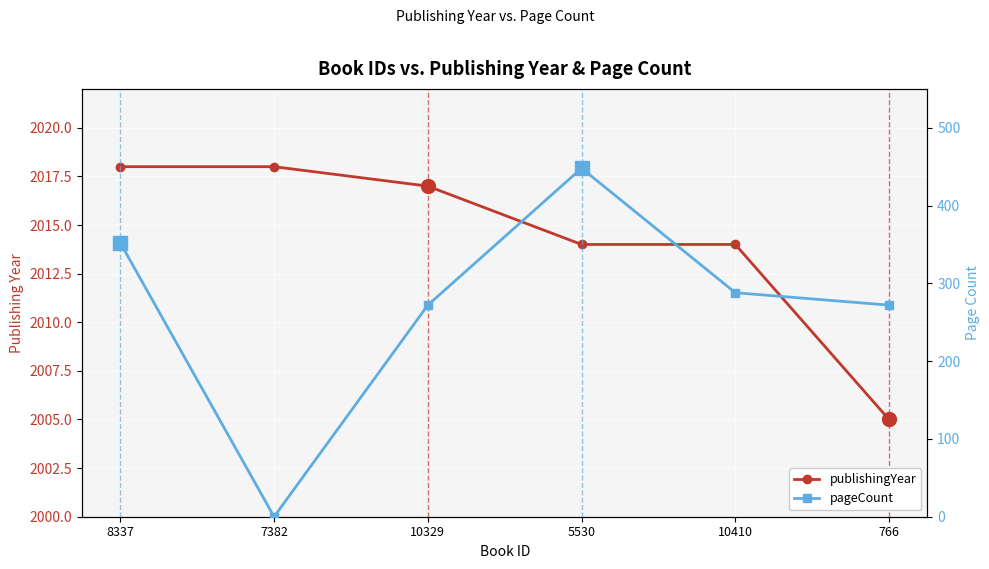

Is this an area chart (filled region under the line)?

No